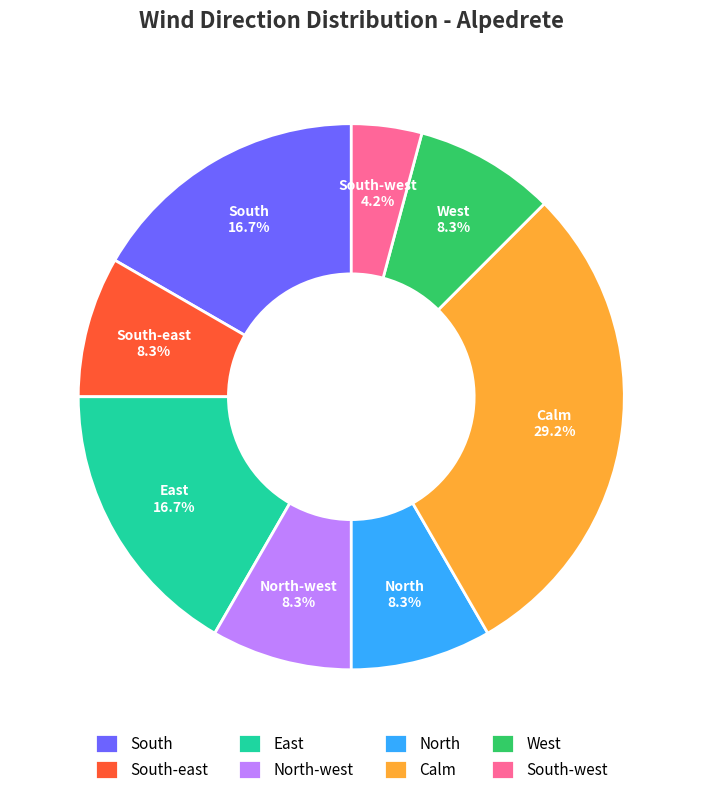

Approximately how many times larger is the value at West compared to South?

0.5